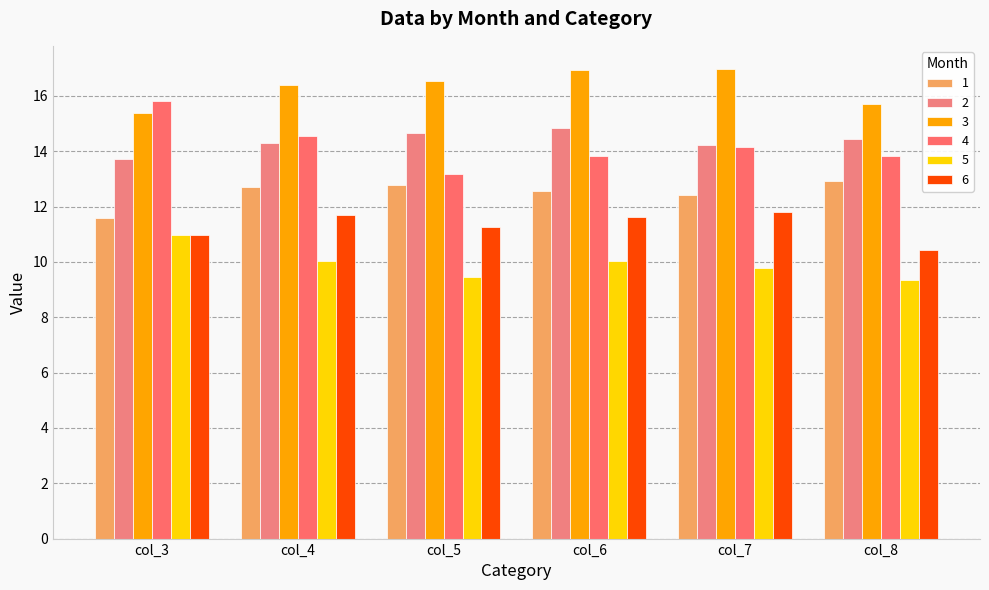

Reading left to right, transcribe all the data shown in this chart.

1: col_3=11.6	col_4=12.7	col_5=12.8	col_6=12.6	col_7=12.4	col_8=12.9
2: col_3=13.7	col_4=14.3	col_5=14.7	col_6=14.8	col_7=14.2	col_8=14.5
3: col_3=15.4	col_4=16.4	col_5=16.5	col_6=16.9	col_7=17.0	col_8=15.7
4: col_3=15.8	col_4=14.6	col_5=13.2	col_6=13.8	col_7=14.1	col_8=13.8
5: col_3=11.0	col_4=10.0	col_5=9.5	col_6=10.0	col_7=9.8	col_8=9.4
6: col_3=11.0	col_4=11.7	col_5=11.3	col_6=11.6	col_7=11.8	col_8=10.4